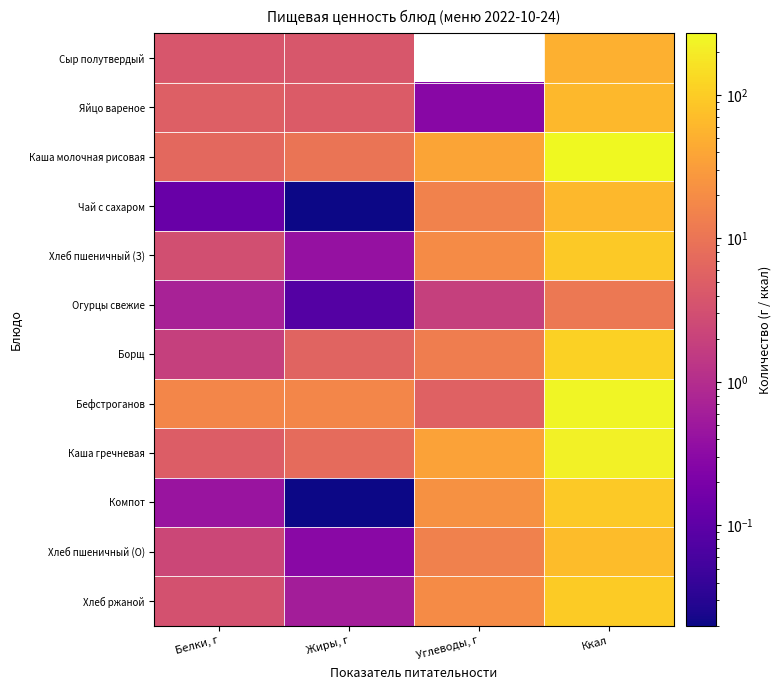

Reading right to left, what are all the values shown in this chart?

Сыр полутвердый: Ккал=50.9	Углеводы, г=0.0	Жиры, г=3.9	Белки, г=3.9
Яйцо вареное: Ккал=62.8	Углеводы, г=0.3	Жиры, г=4.6	Белки, г=5.1
Каша молочная рисовая: Ккал=269.3	Углеводы, г=37.8	Жиры, г=10.0	Белки, г=7.0
Чай с сахаром: Ккал=61.5	Углеводы, г=15.2	Жиры, г=0.0	Белки, г=0.1
Хлеб пшеничный (З): Ккал=93.0	Углеводы, г=19.3	Жиры, г=0.4	Белки, г=3.0
Огурцы свежие: Ккал=11.1	Углеводы, г=1.9	Жиры, г=0.1	Белки, г=0.7
Борщ: Ккал=113.2	Углеводы, г=13.1	Жиры, г=5.9	Белки, г=1.9
Бефстроганов: Ккал=245.3	Углеводы, г=5.6	Жиры, г=17.1	Белки, г=17.2
Каша гречневая: Ккал=230.0	Углеводы, г=35.6	Жиры, г=7.6	Белки, г=4.8
Компот: Ккал=93.5	Углеводы, г=22.9	Жиры, г=0.0	Белки, г=0.4
Хлеб пшеничный (О): Ккал=70.1	Углеводы, г=14.5	Жиры, г=0.3	Белки, г=2.4
Хлеб ржаной: Ккал=97.9	Углеводы, г=19.8	Жиры, г=0.6	Белки, г=3.3